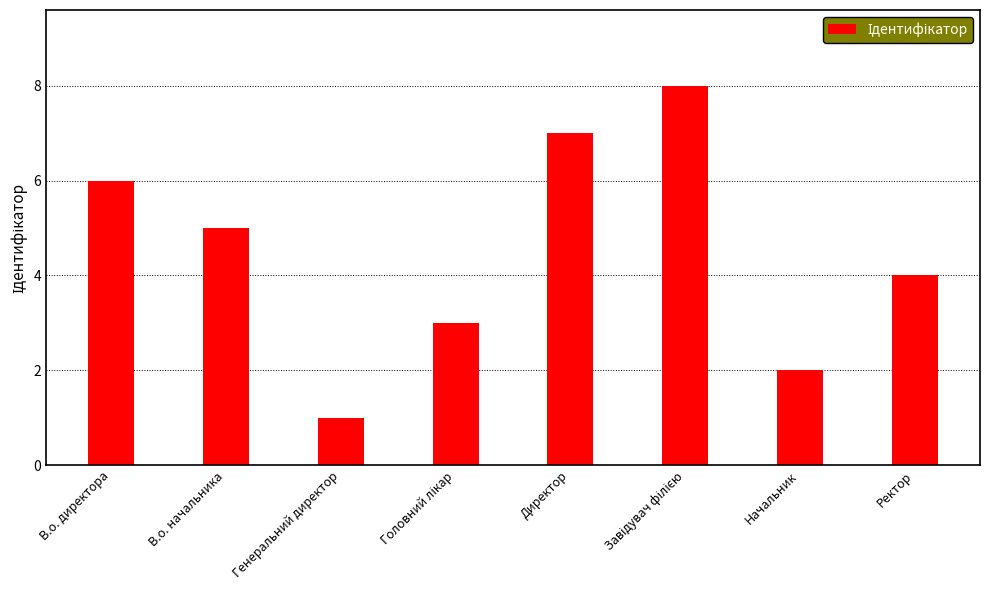

Which label corresponds to the smallest value in the chart?

Генеральний директор